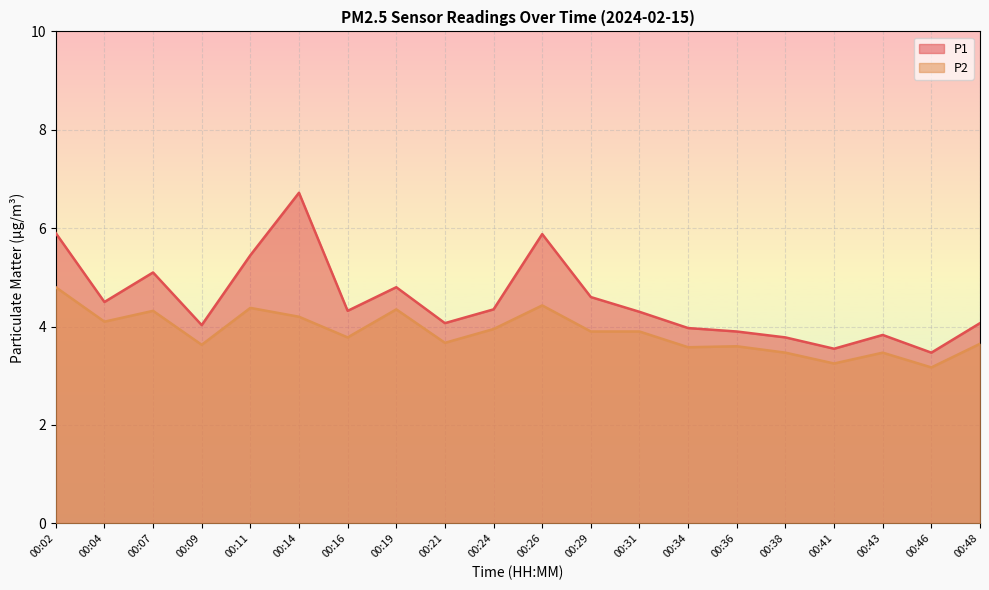

Reading right to left, list all the values displayed in this chart.

P1: 00:48=4.1	00:46=3.5	00:43=3.8	00:41=3.5	00:38=3.8	00:36=3.9	00:34=4.0	00:31=4.3	00:29=4.6	00:26=5.9	00:24=4.3	00:21=4.1	00:19=4.8	00:16=4.3	00:14=6.7	00:11=5.5	00:09=4.0	00:07=5.1	00:04=4.5	00:02=5.9
P2: 00:48=3.6	00:46=3.2	00:43=3.5	00:41=3.2	00:38=3.5	00:36=3.6	00:34=3.6	00:31=3.9	00:29=3.9	00:26=4.4	00:24=4.0	00:21=3.7	00:19=4.3	00:16=3.8	00:14=4.2	00:11=4.4	00:09=3.6	00:07=4.3	00:04=4.1	00:02=4.8